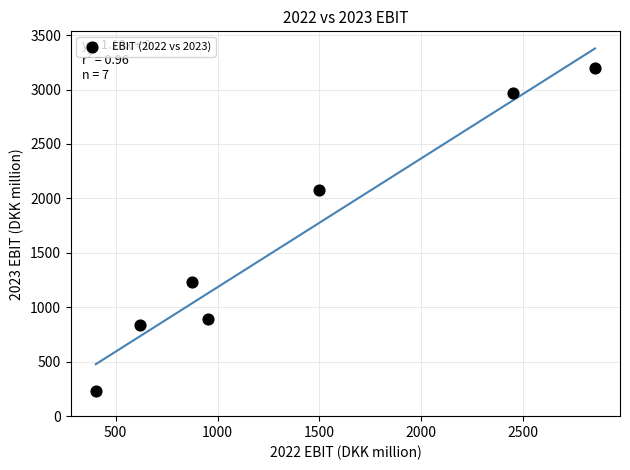

What is the range of X values (max minus min)?

2449